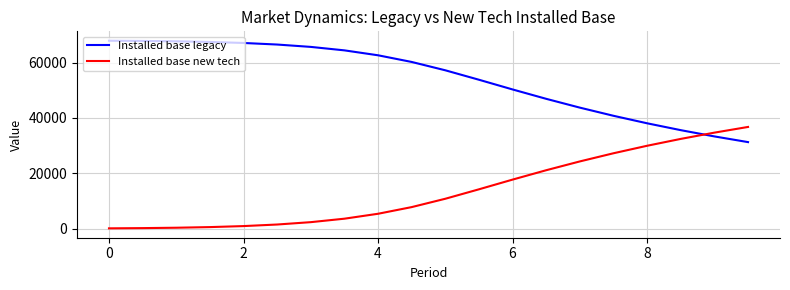

List the series in order of their overall mean, highest first.

Installed base legacy, Installed base new tech